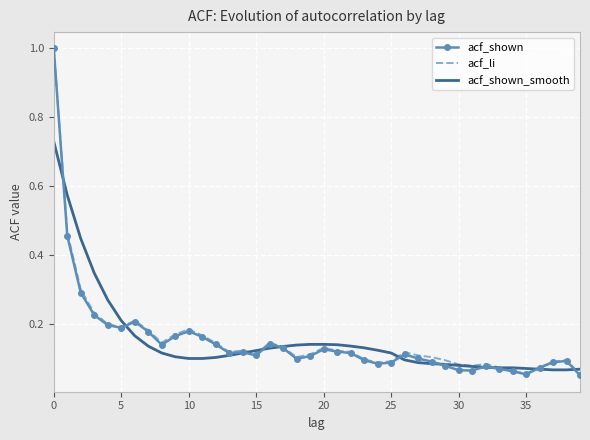

What is the maximum value for acf_li?

1.0